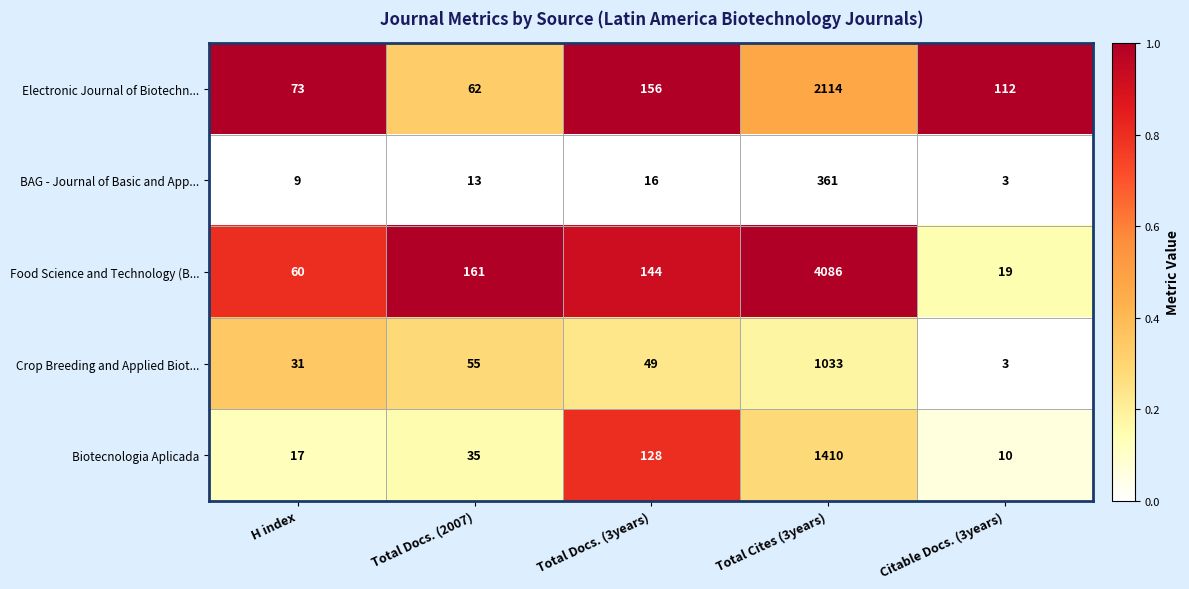

The Crop Breeding and Applied Biot... series shows 31 at H index. True or false?

True